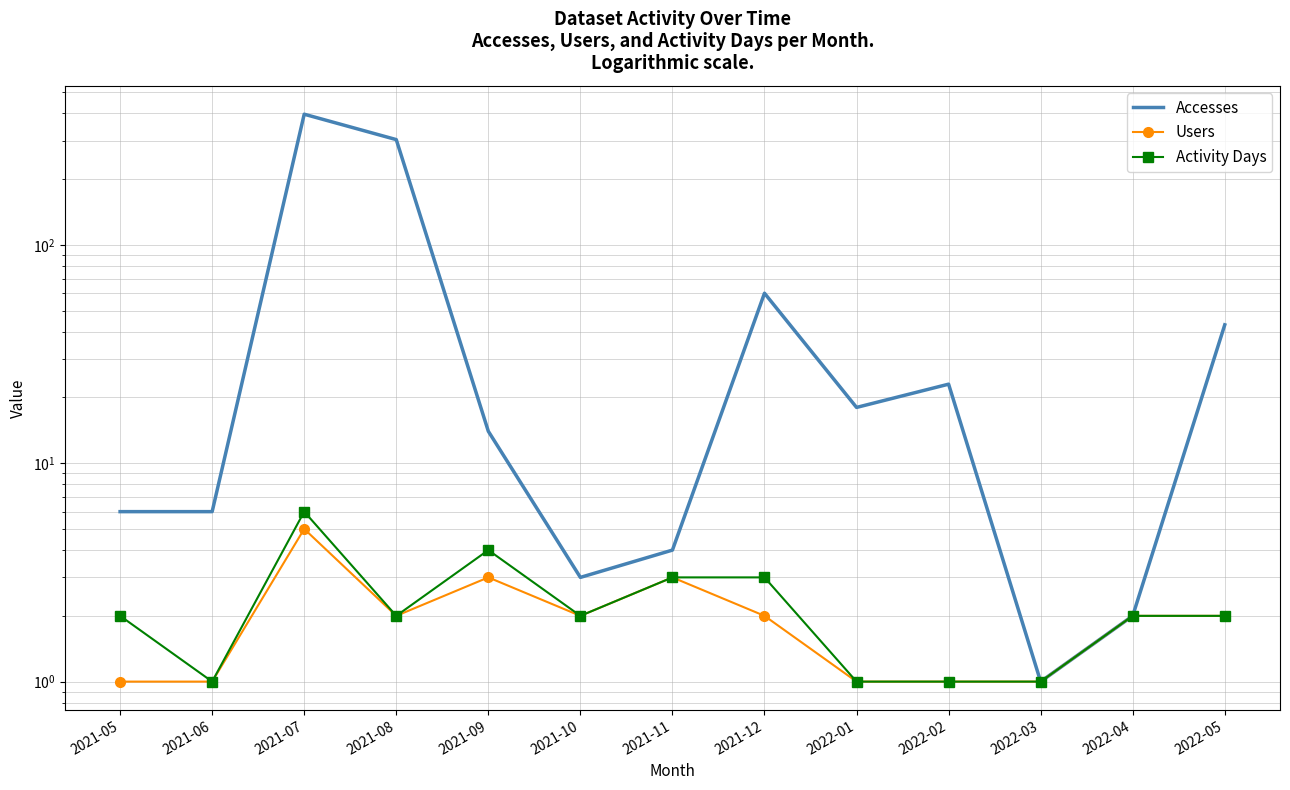

What is the total value across all series at 2021-05?

9